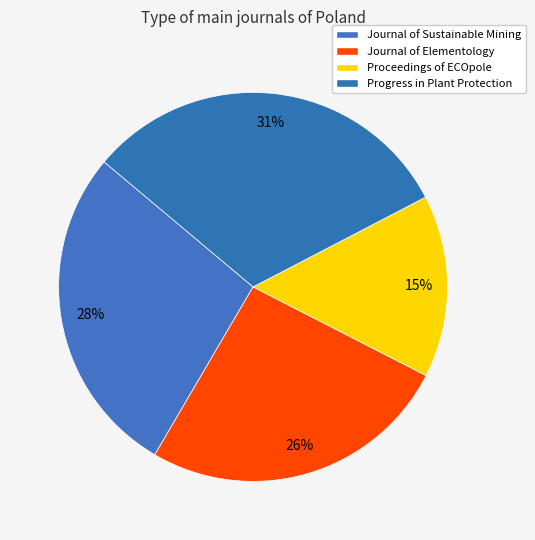

The Progress in Plant Protection slice represents 24% of the pie. True or false?

False